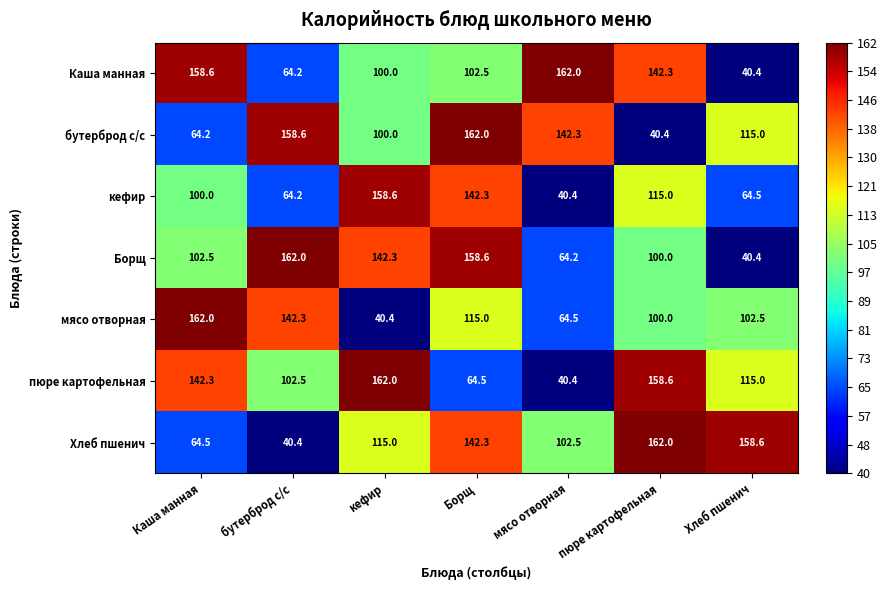

List the labels in order of пюре картофельная value, smallest first.

мясо отворная, Борщ, бутерброд с/с, Хлеб пшенич, Каша манная, пюре картофельная, кефир